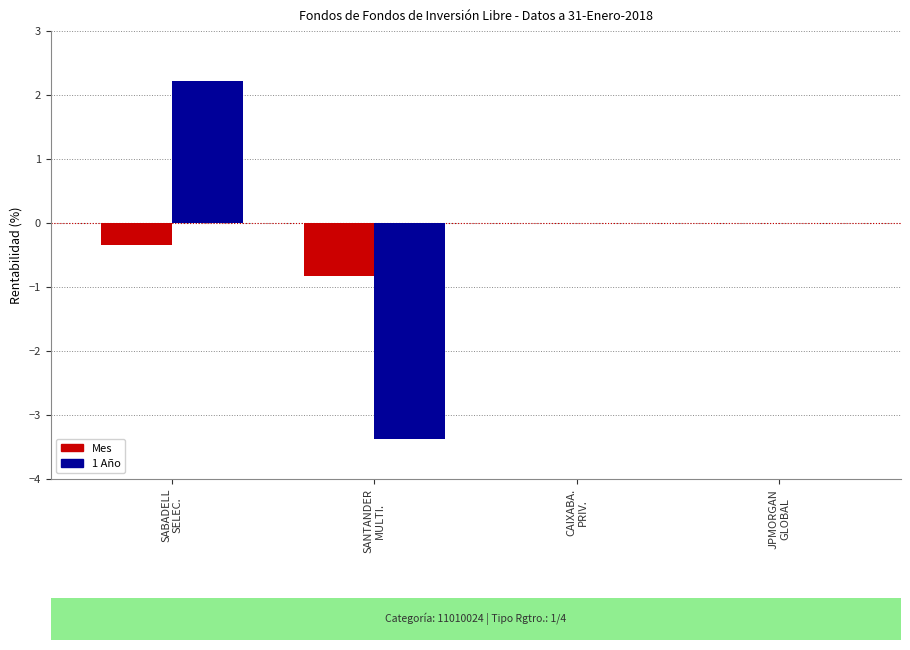

What is the highest value of the 1 Año series?

2.2